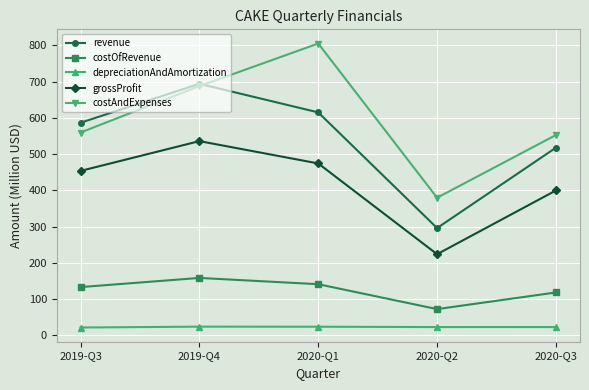

What is the sum of the revenue values at 2020-Q3 and 2019-Q4?

1211.7